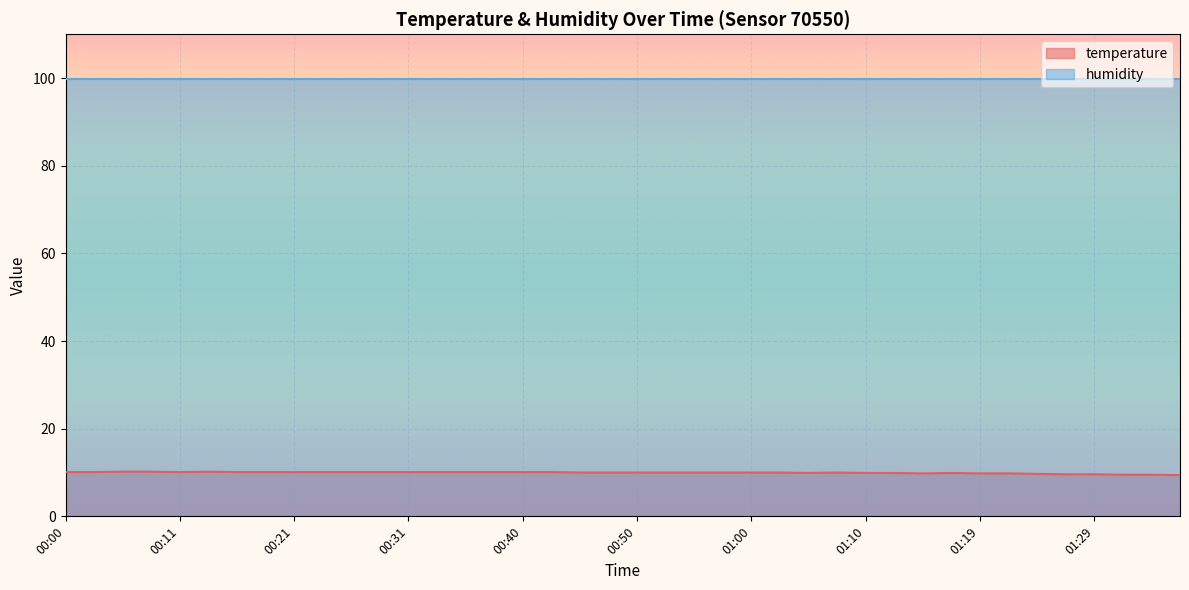

Where is the first local maximum?

00:13